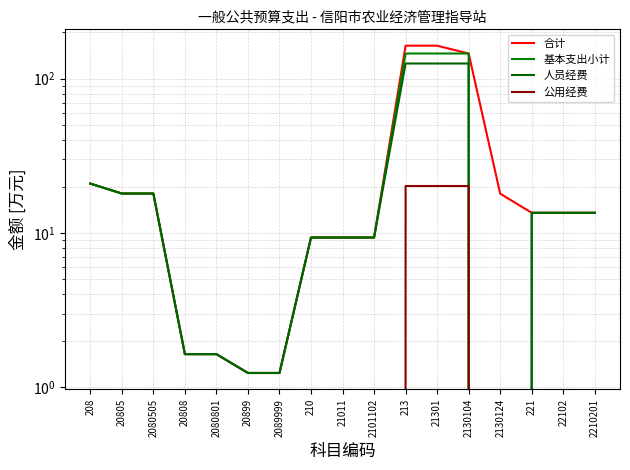

Rank the series by their maximum value, from highest to lowest.

合计, 基本支出小计, 人员经费, 公用经费